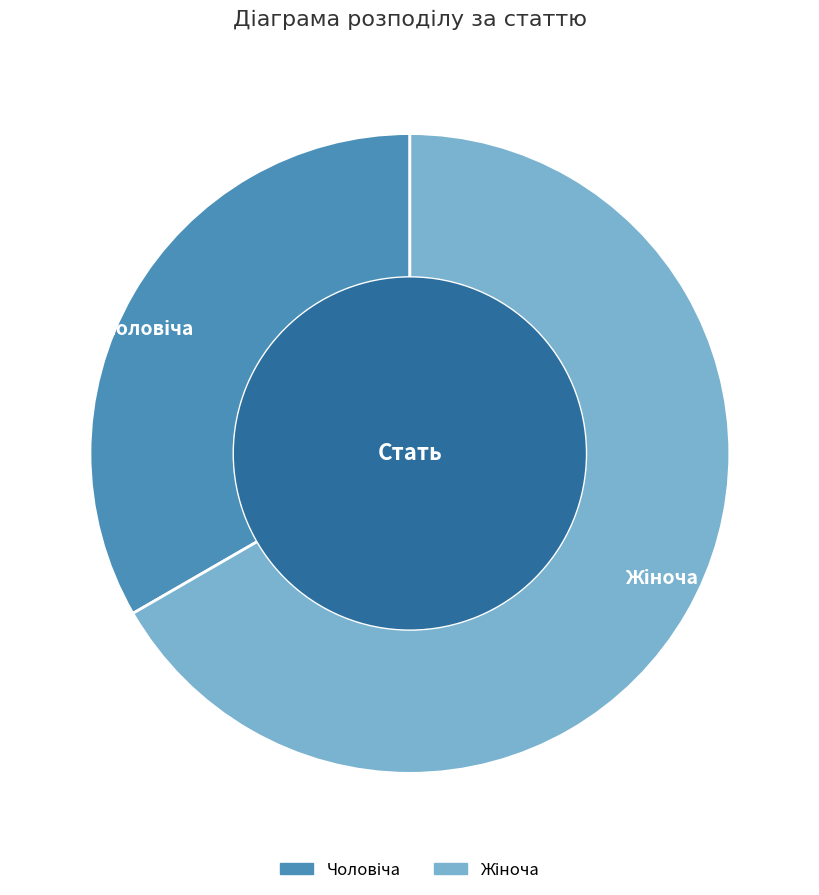

Approximately how many times larger is the value at Чоловіча compared to Жіноча?

0.5